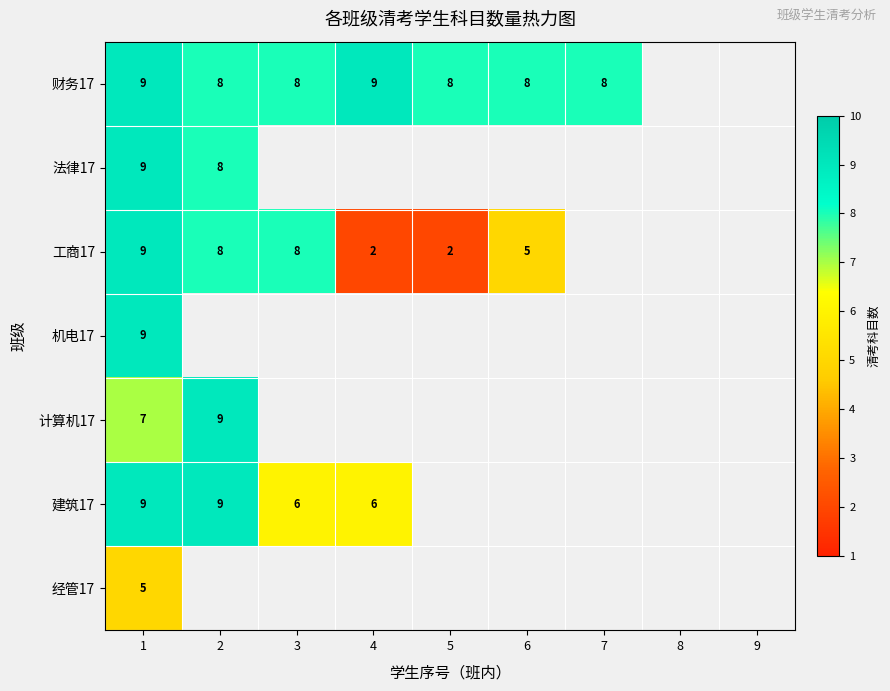

Is it true that 建筑17 equals 9 at 4?

False